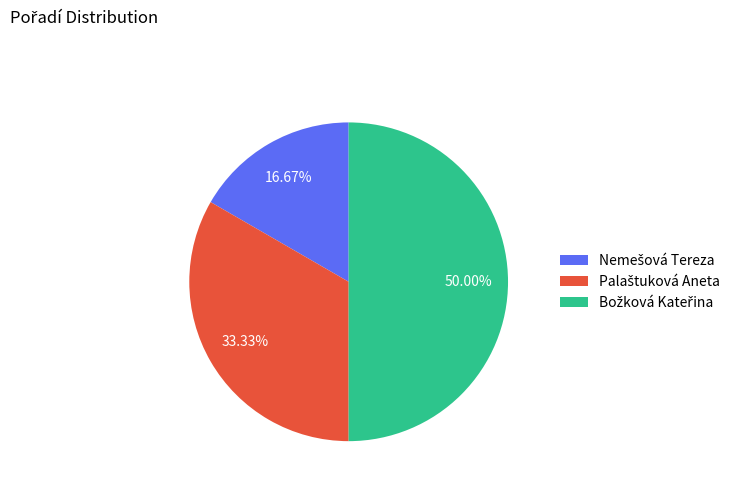

What is the change in value from Nemešová Tereza to Božková Kateřina?

+2